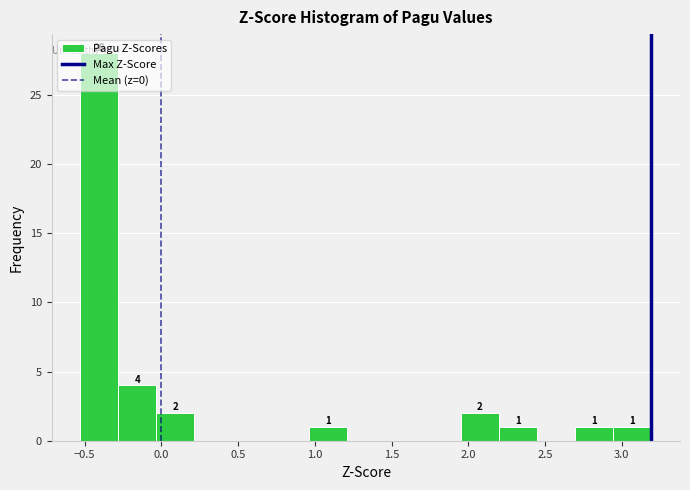

Over which range of the x-axis is the bar tallest?

-0.55 to -0.30